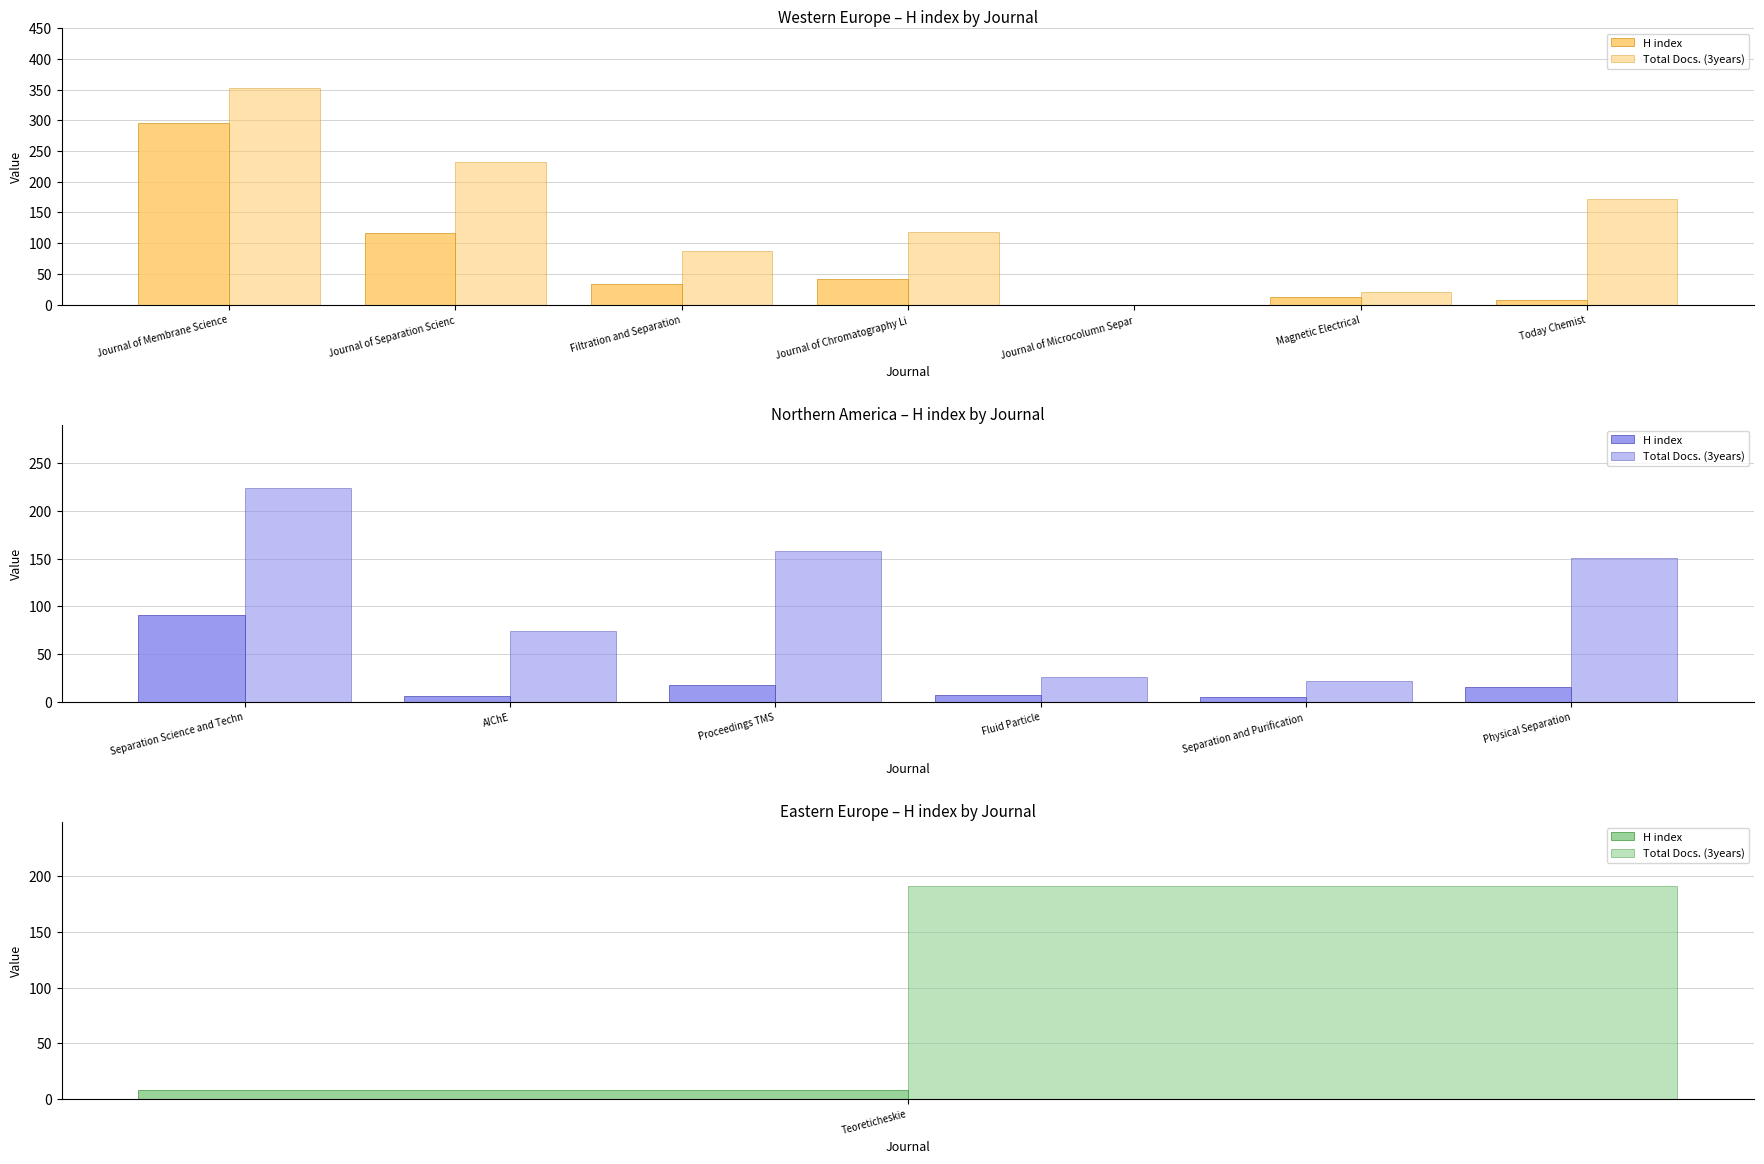

Which series has the largest range (max minus min)?

Total Docs. (3years)